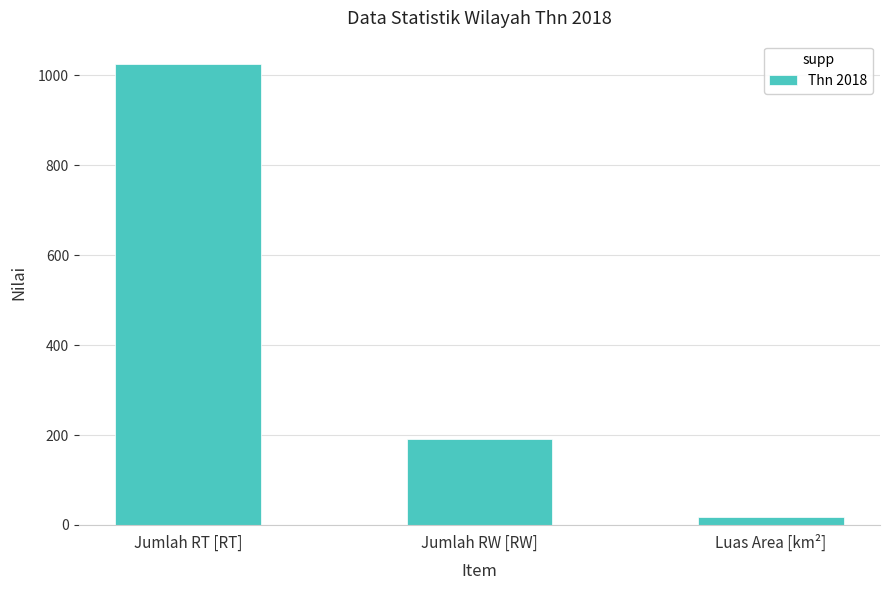

Is it true that the value at Jumlah RW [RW] is 192.0?

True